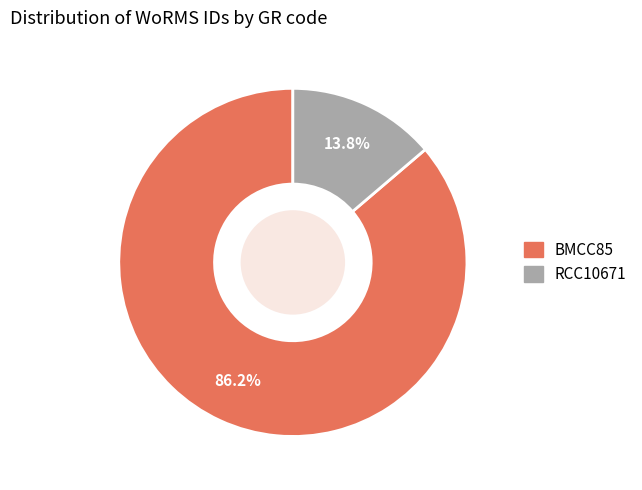

Between BMCC85 and RCC10671, which is larger?

BMCC85